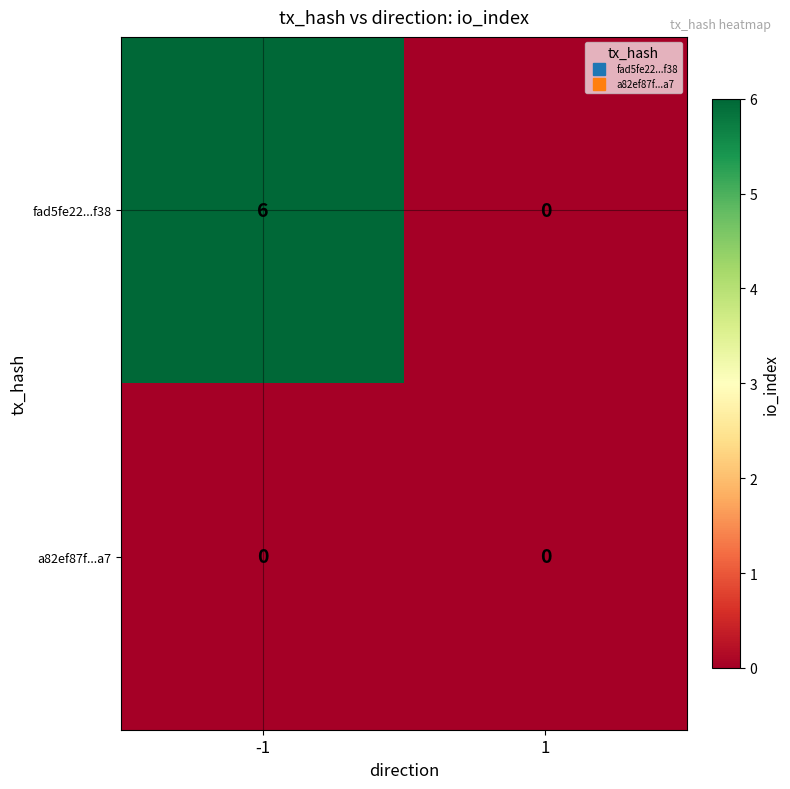

Reading left to right, extract all data points from this chart.

fad5fe22...f38: 6	0
a82ef87f...a7: 0	0